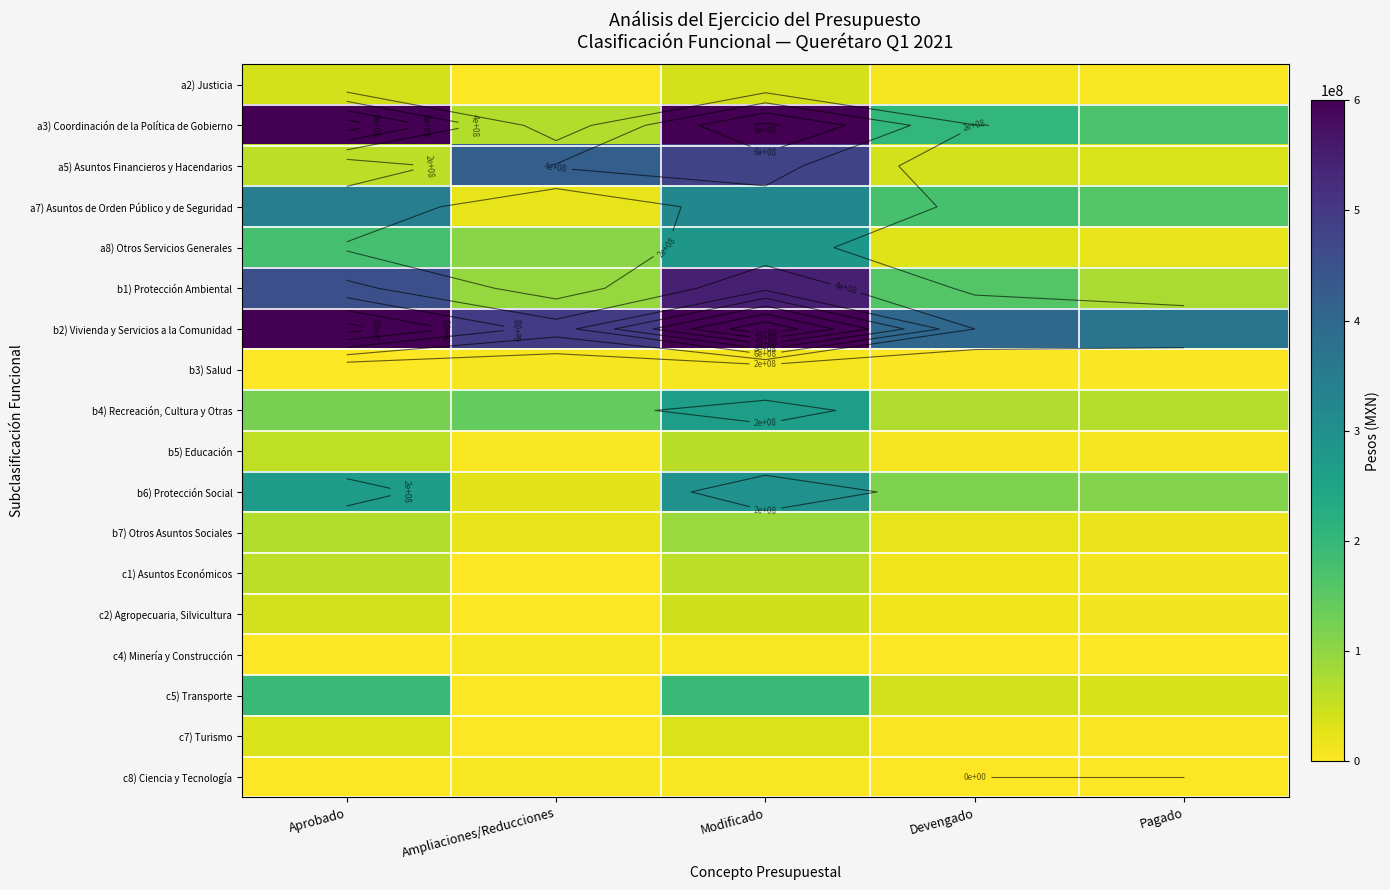

The value of c1) Asuntos Económicos at Pagado is 10518274.1. True or false?

True